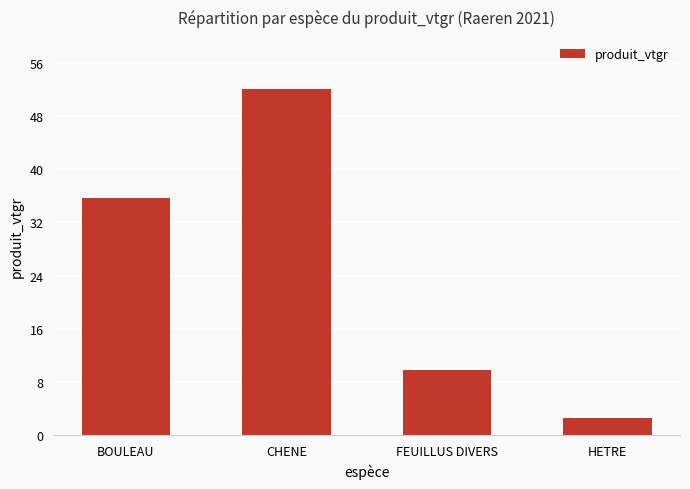

Is it true that the value at BOULEAU is 60.2?

False